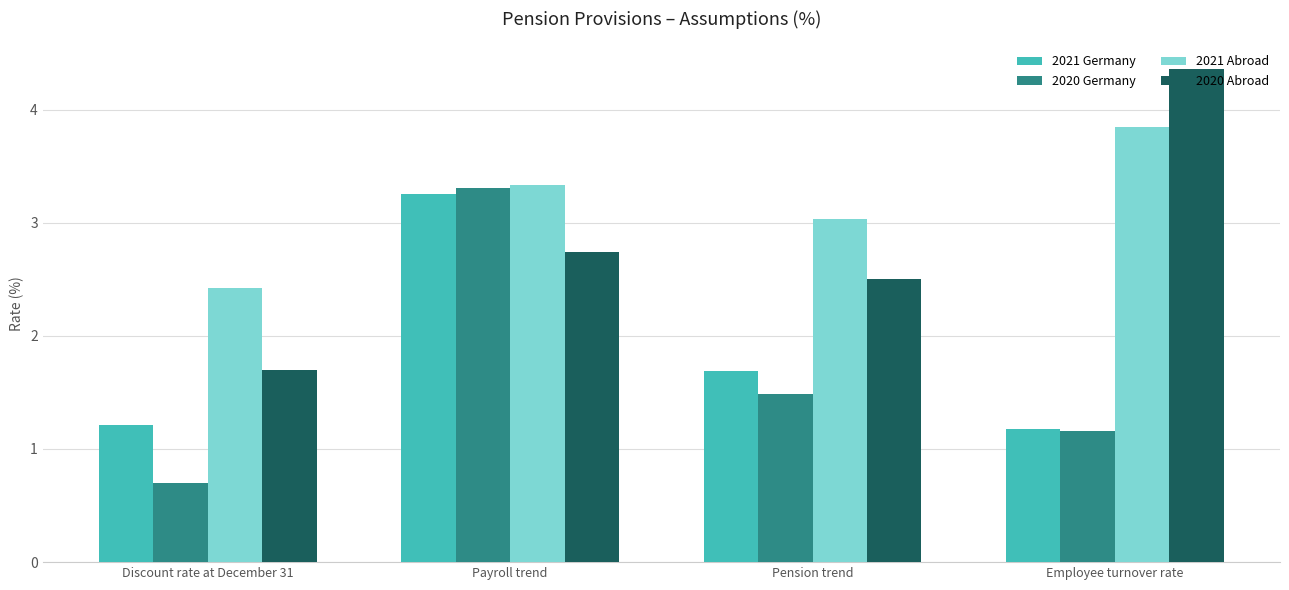

Read the 2020 Abroad value at Discount rate at December 31.

1.7